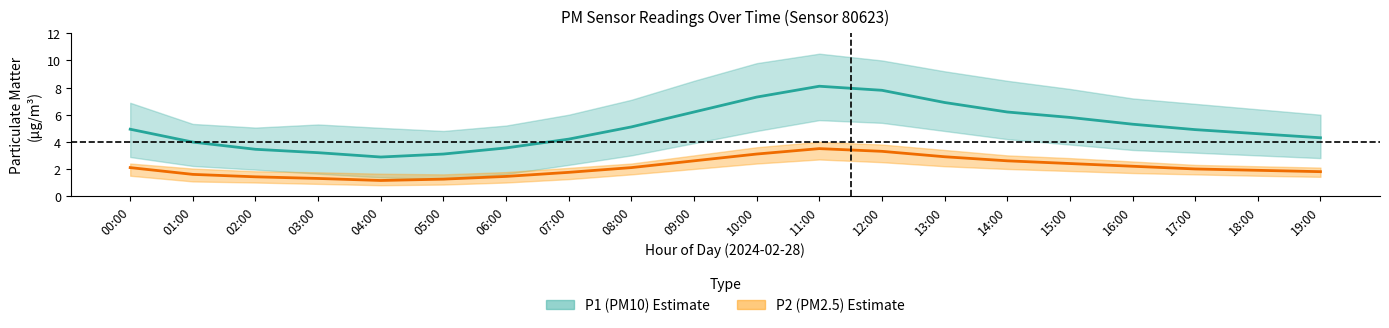

How many distinct data groups are displayed?

2